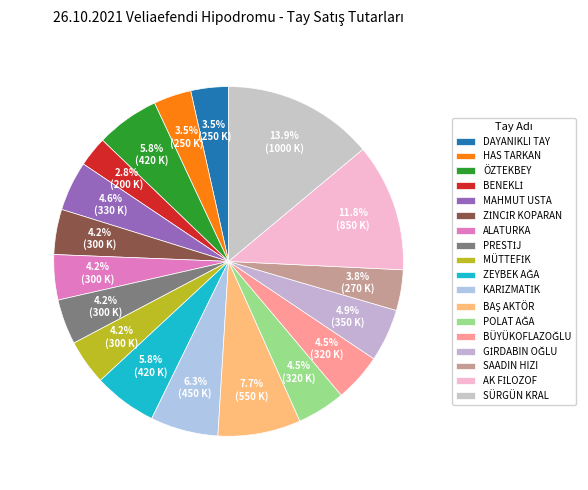

Count the number of slices in the pie.

18